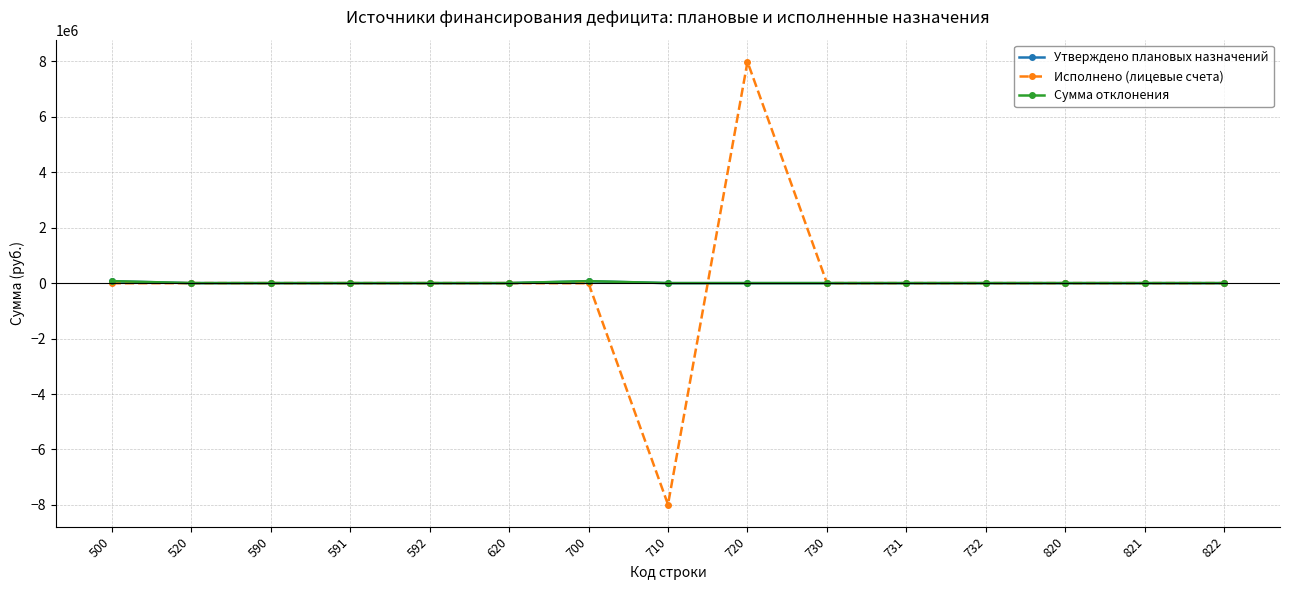

What is the minimum value shown in the chart?

-7987314.0